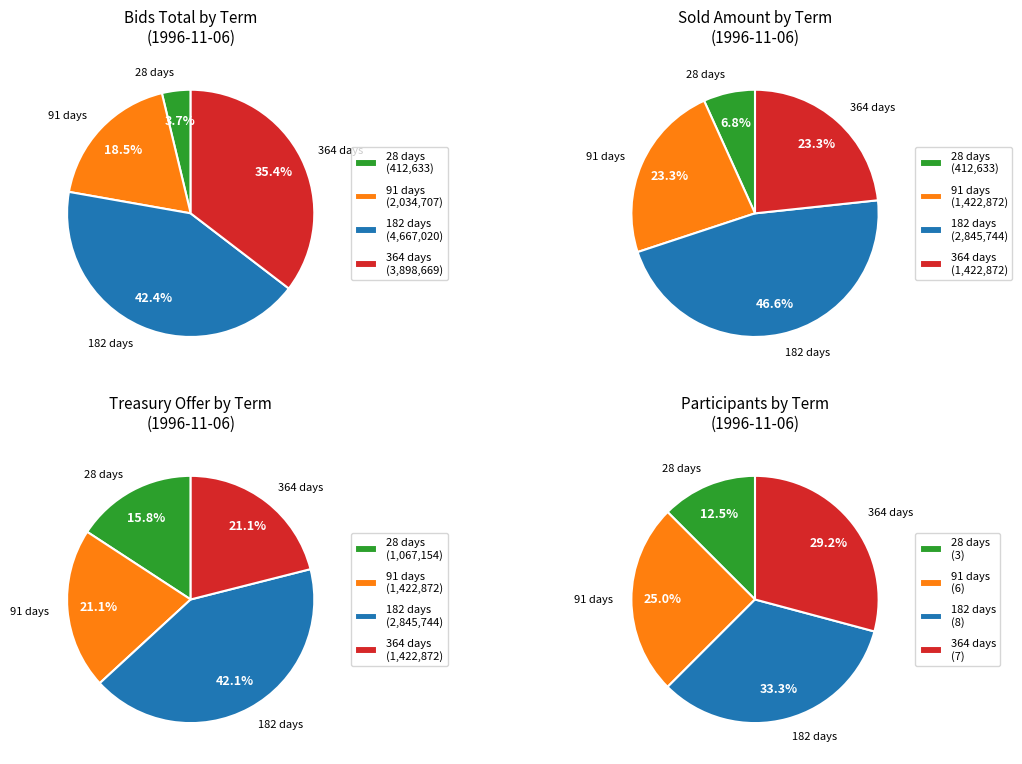

Which category has the biggest portion of the pie?

182 days